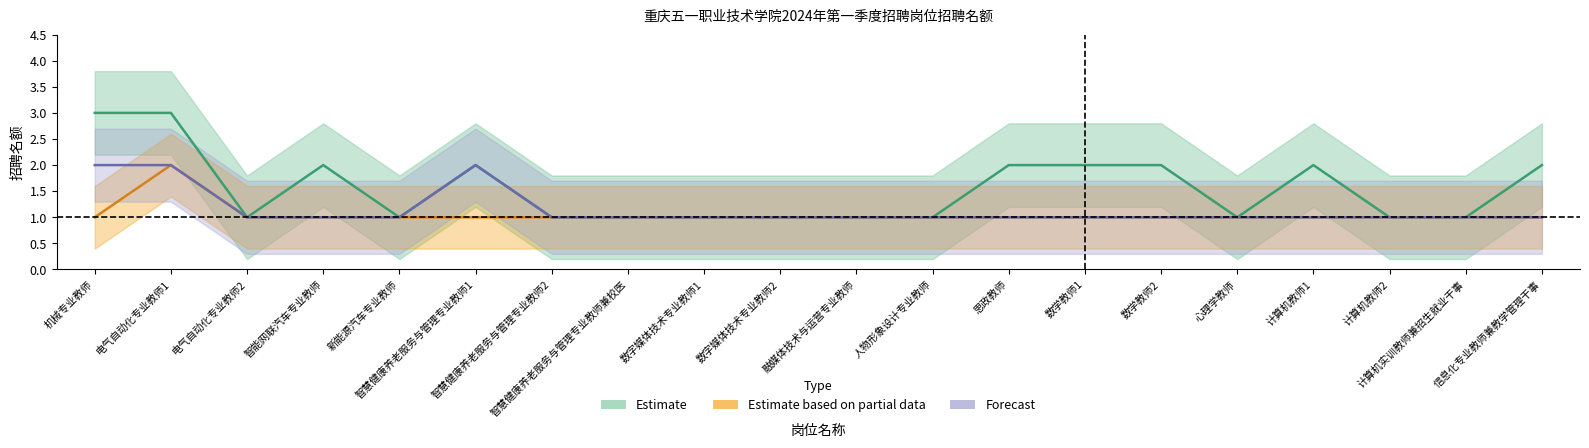

What is the difference between the highest and lowest values at 数学教师1?

1